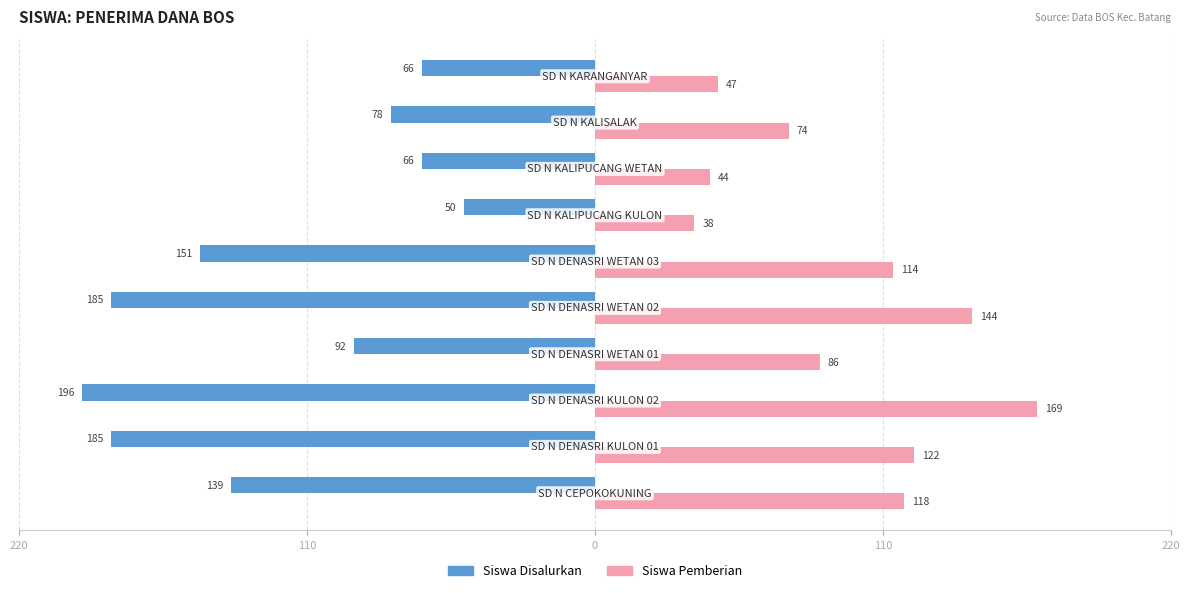

What are all the series names shown in the legend?

Siswa Disalurkan, Siswa Pemberian